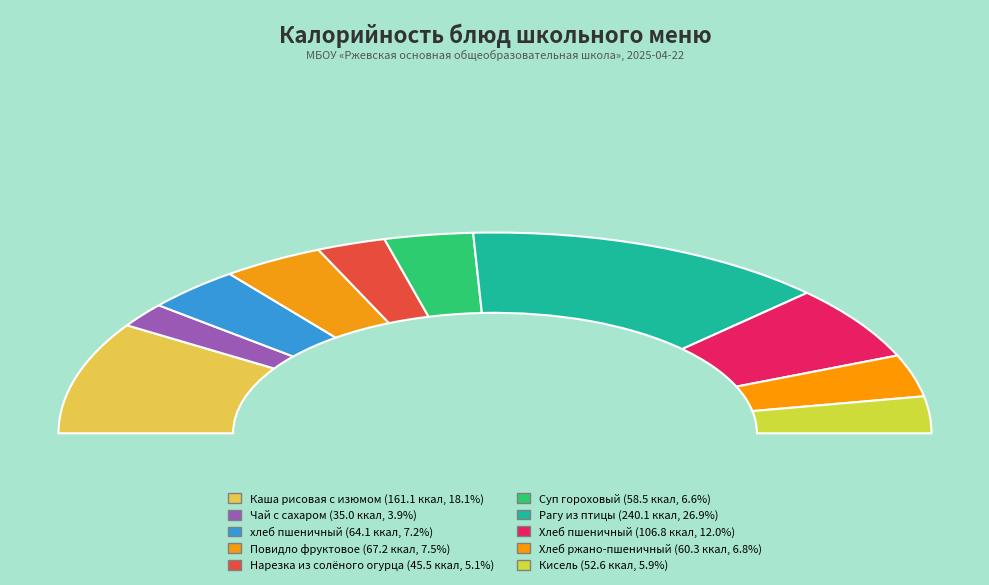

What is the smallest slice in the pie chart?

Чай с сахаром